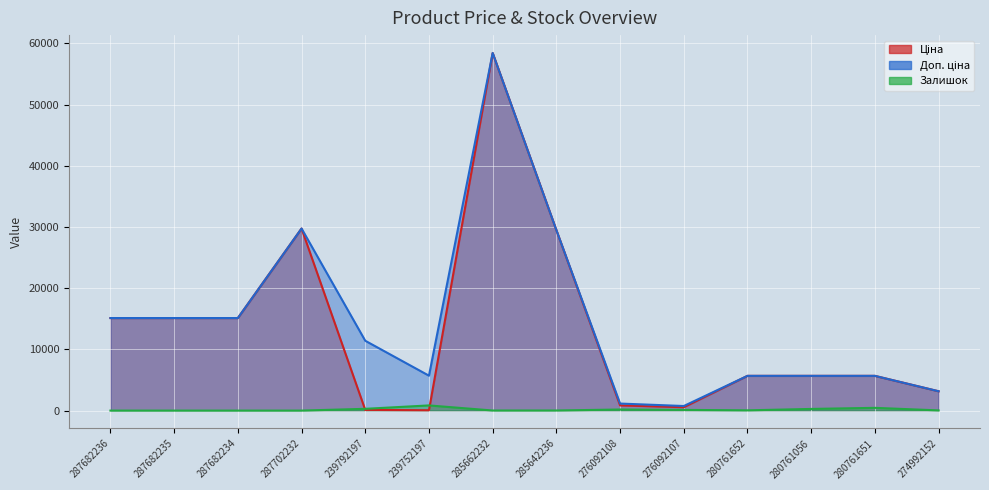

The value of Доп. ціна at 276092108 is 486.1. True or false?

False